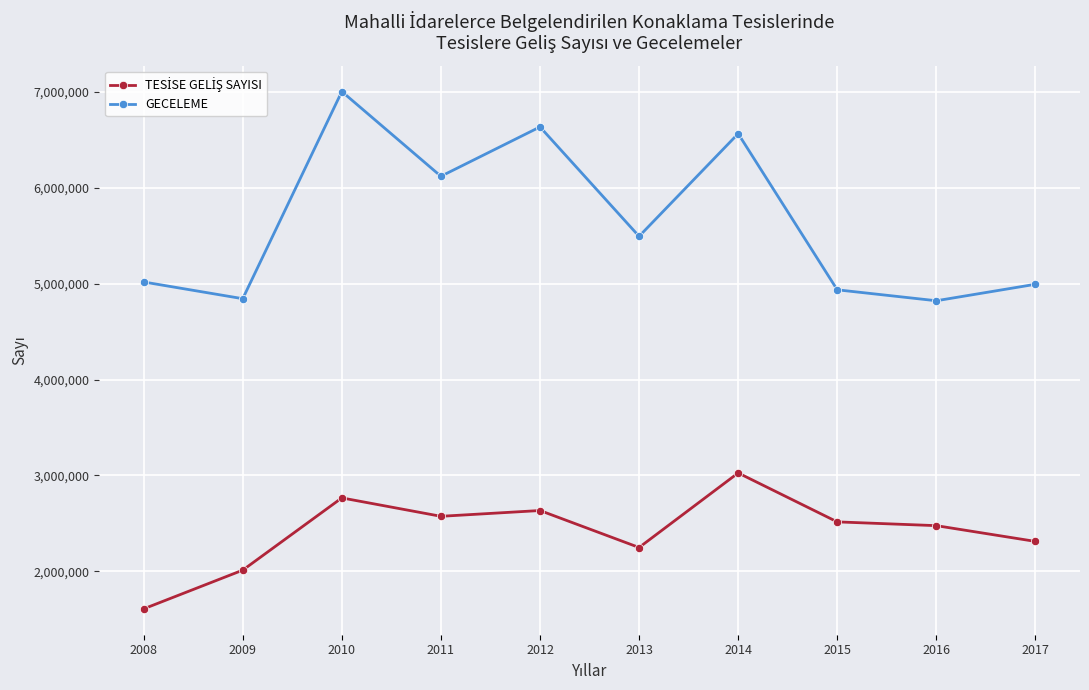

Which series has the largest total across all categories?

GECELEME